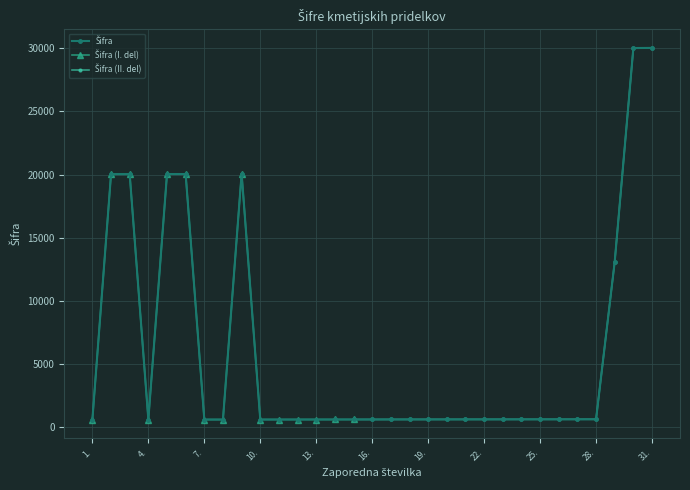

How many series are shown in this chart?

1